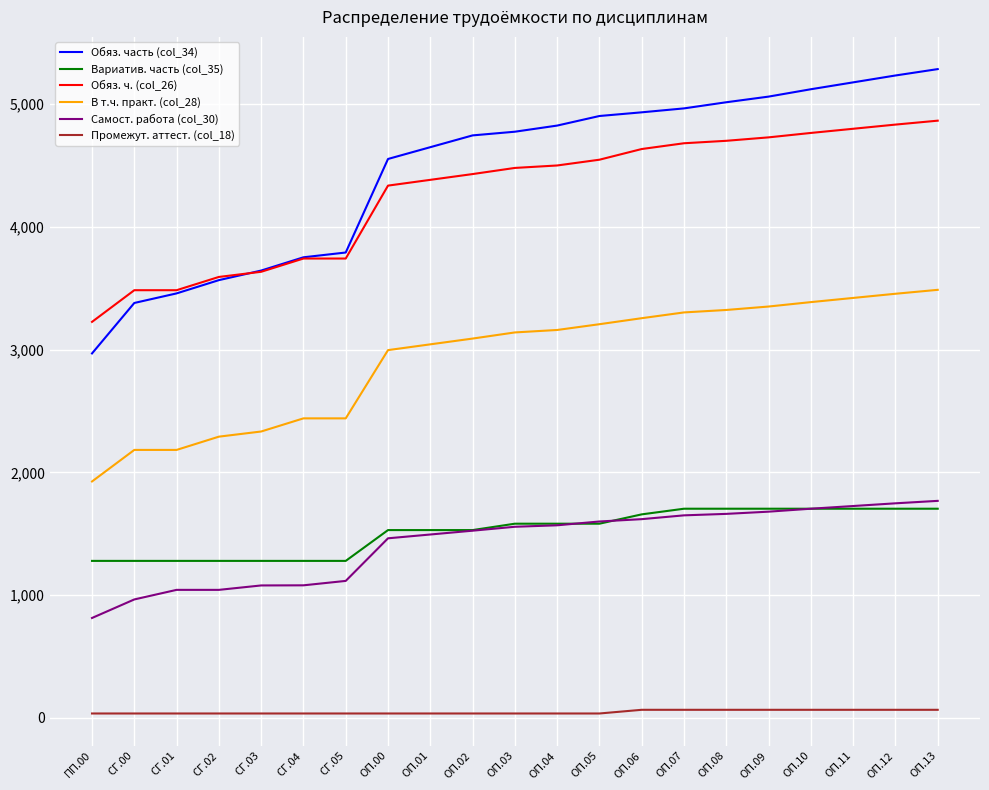

What is the smallest value displayed?

36